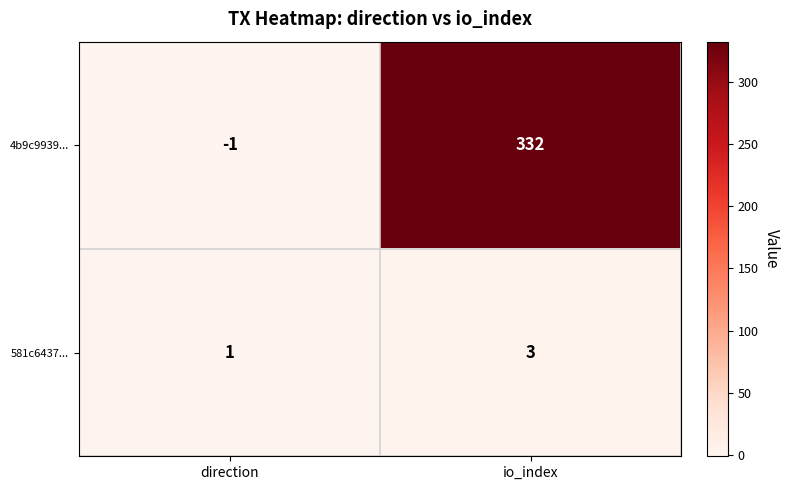

Reading right to left, extract all data points from this chart.

4b9c9939...: 332	-1
581c6437...: 3	1